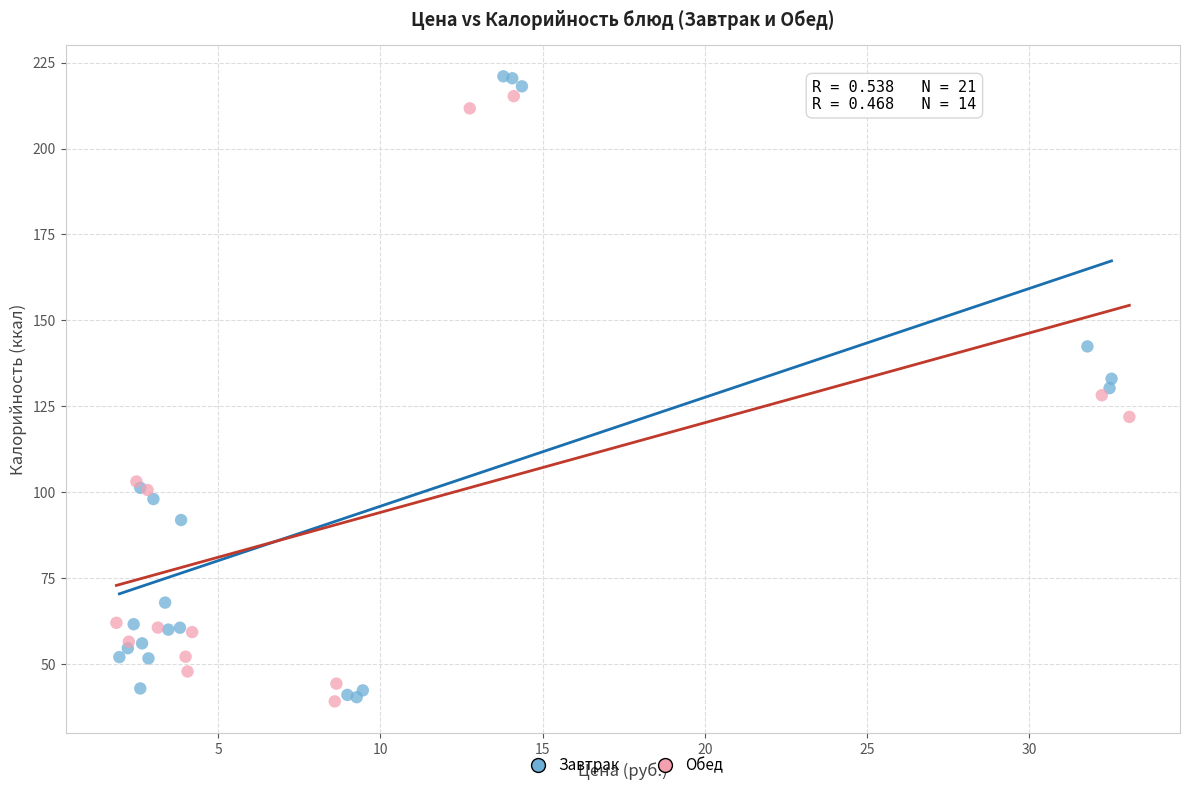

Which series has the widest spread of Y values?

Завтрак